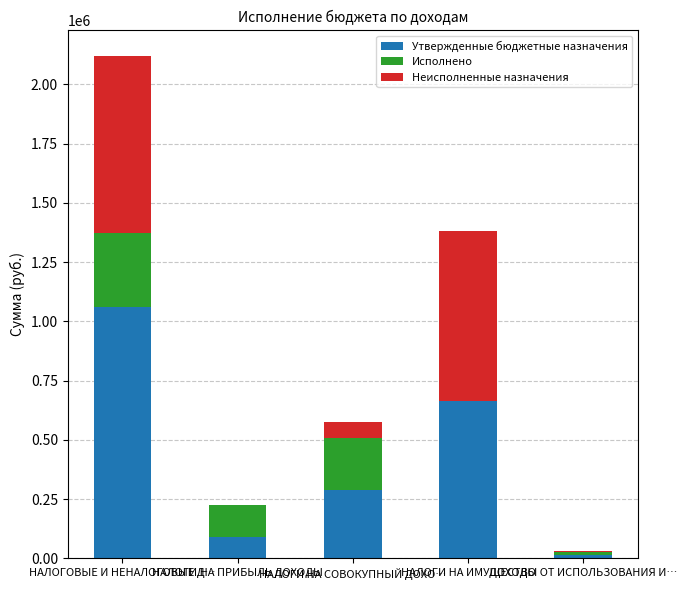

Are the bars grouped side by side (vs. stacked)?

No